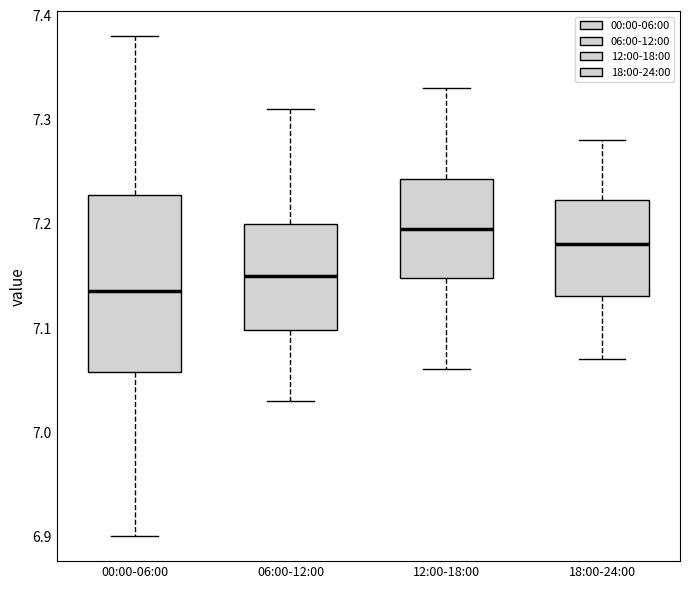

Reading left to right, transcribe this box plot: for each box, give where its median line is, the range the box spans, and where its two whiskers end, as read against the y-axis. The values are not printed on the chart, so give them approximately, as read against the axis.

00:00-06:00: median 7.14, box 7.06 to 7.23, whiskers 6.90 to 7.38
06:00-12:00: median 7.15, box 7.10 to 7.20, whiskers 7.03 to 7.31
12:00-18:00: median 7.20, box 7.15 to 7.24, whiskers 7.06 to 7.33
18:00-24:00: median 7.18, box 7.13 to 7.22, whiskers 7.07 to 7.28